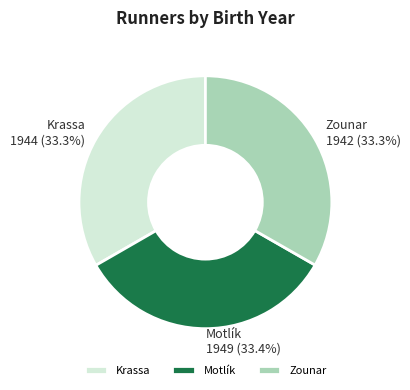

How many segments does this pie chart have?

3